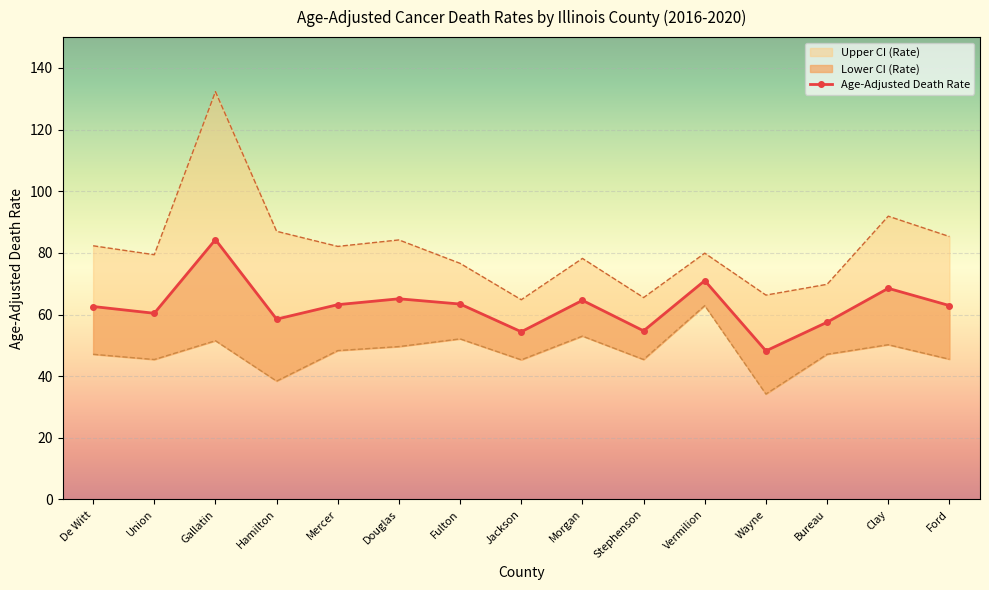

Which label corresponds to the largest value in the chart?

Gallatin